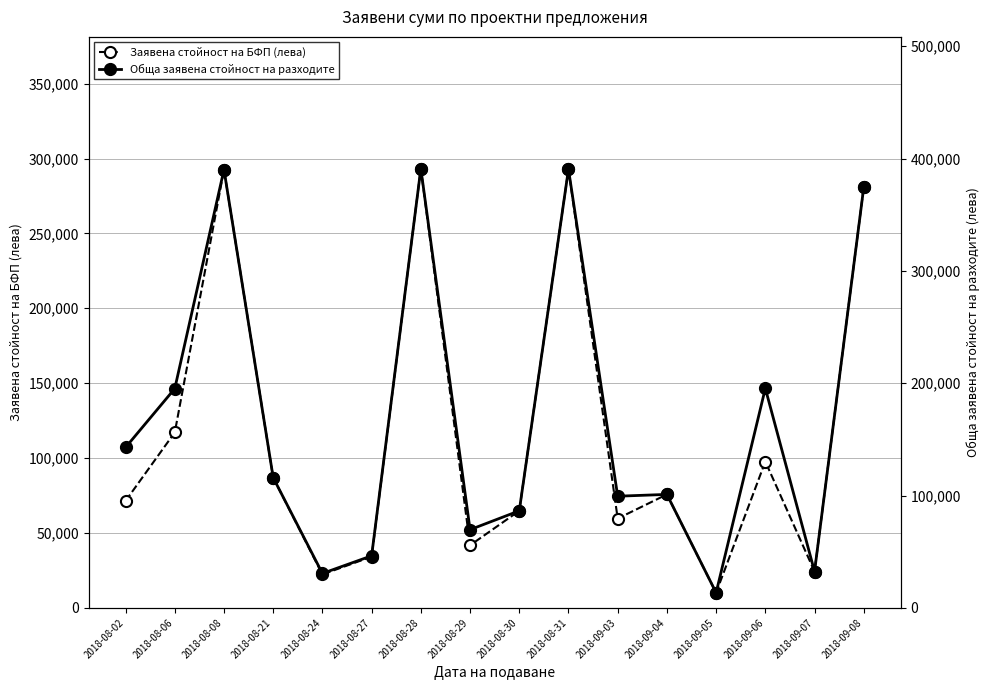

Between 2018-08-06 and 2018-08-24, which series saw the biggest shift?

Обща заявена стойност на разходите